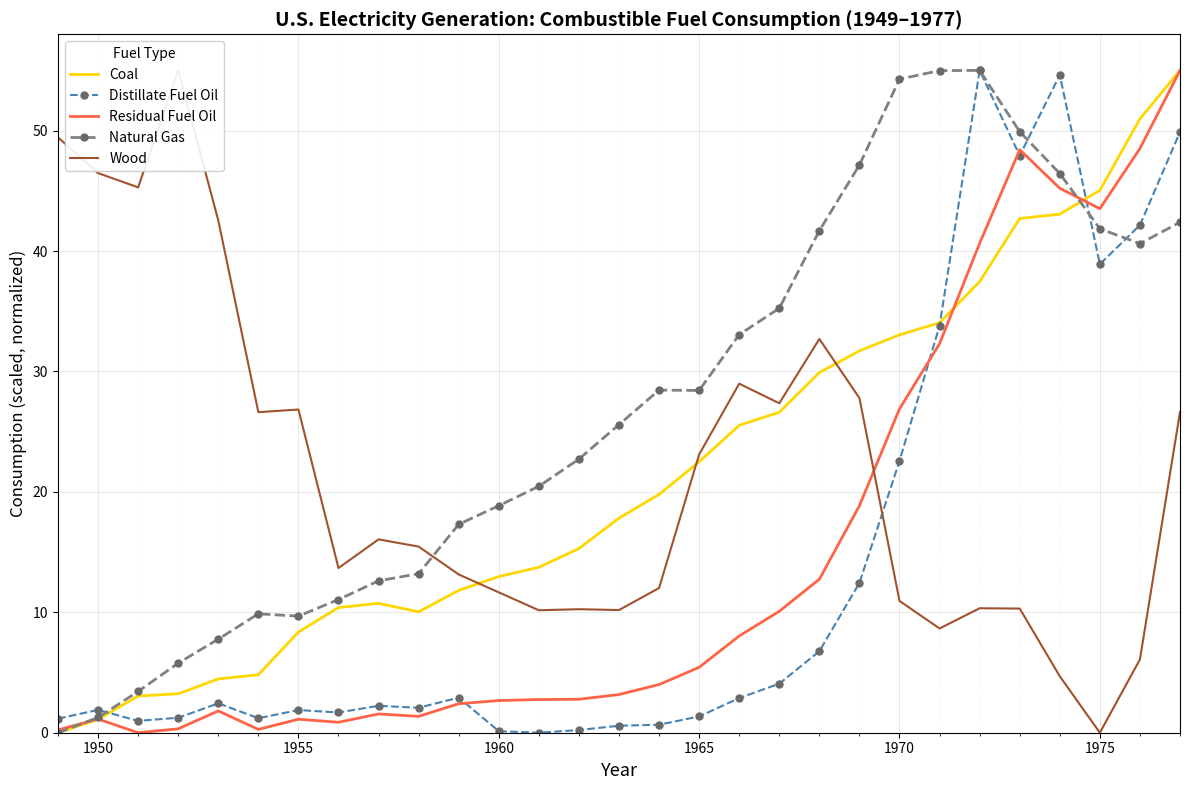

How many values in the Natural Gas series are below 25?

14